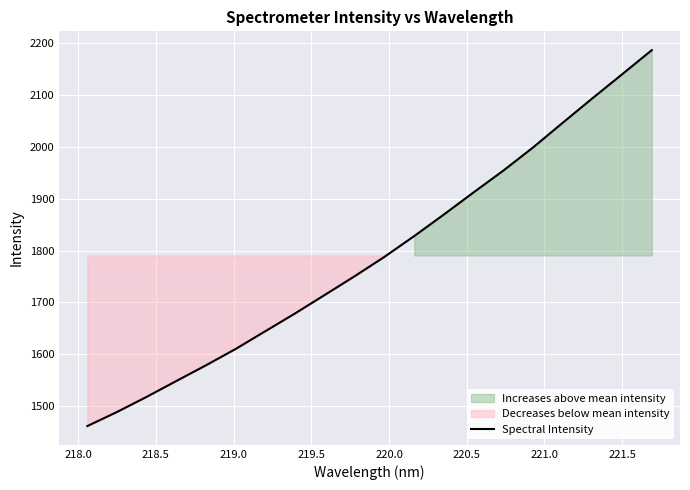

What is the value of the 19th point from the left?

2139.9